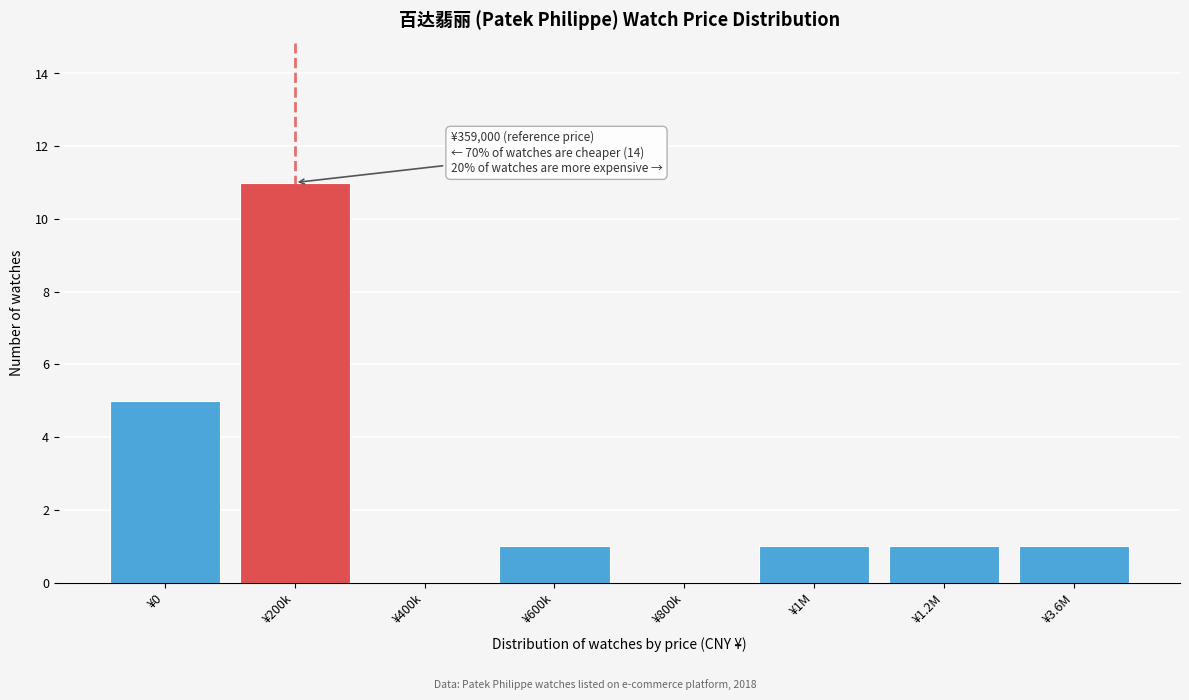

Reading left to right, transcribe all the data shown in this chart.

¥0=5	¥200k=11	¥400k=0	¥600k=1	¥800k=0	¥1M=1	¥1.2M=1	¥3.6M=1